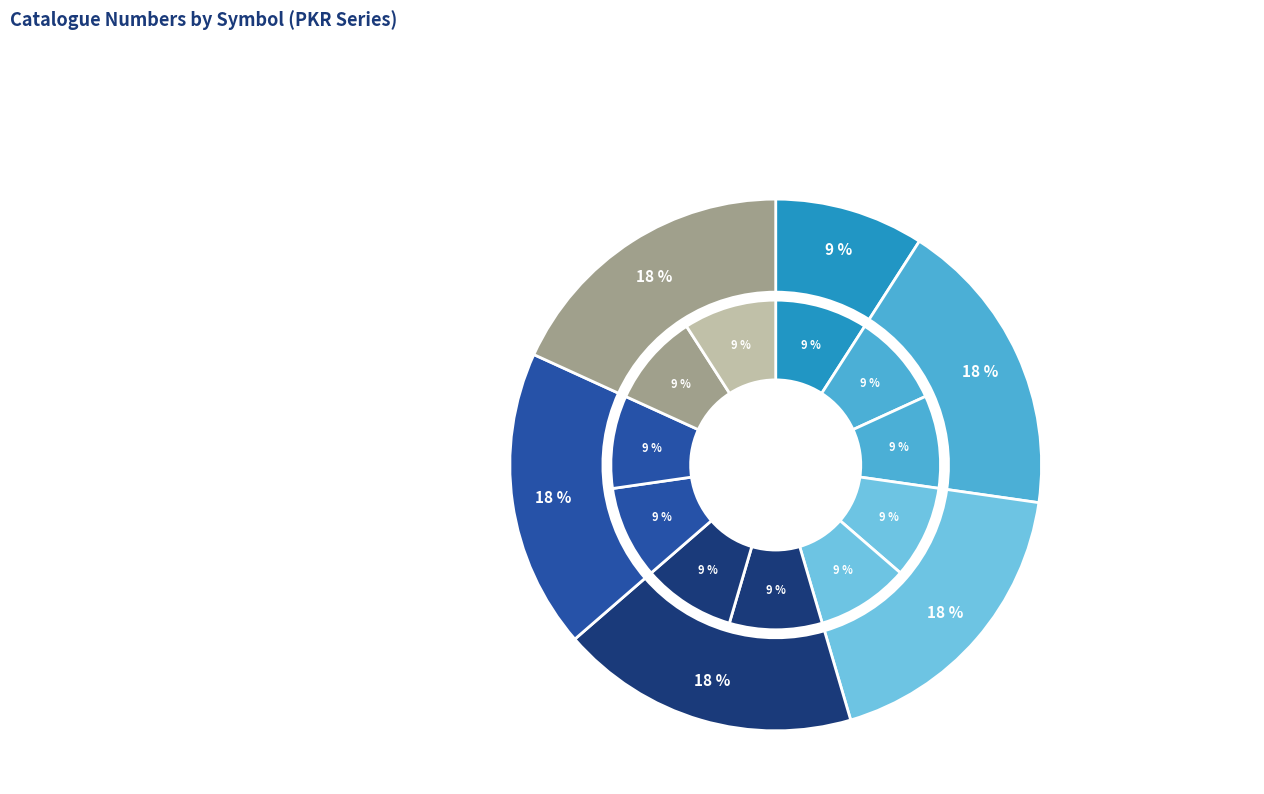

To the nearest percent, what is the average slice percentage?

9%